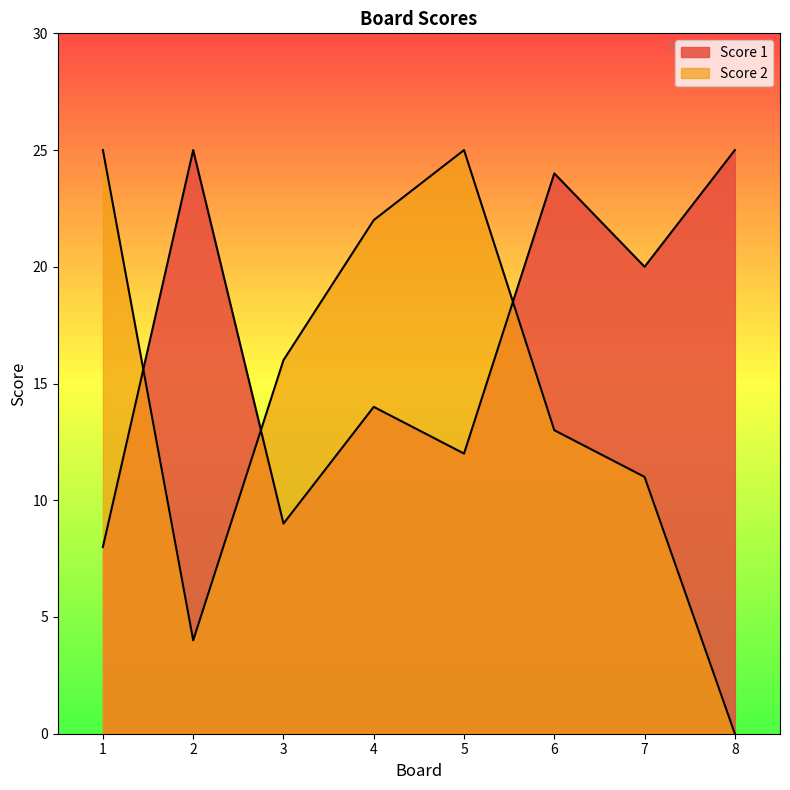

What is the difference between the Score 1 values at 7 and 8?

5